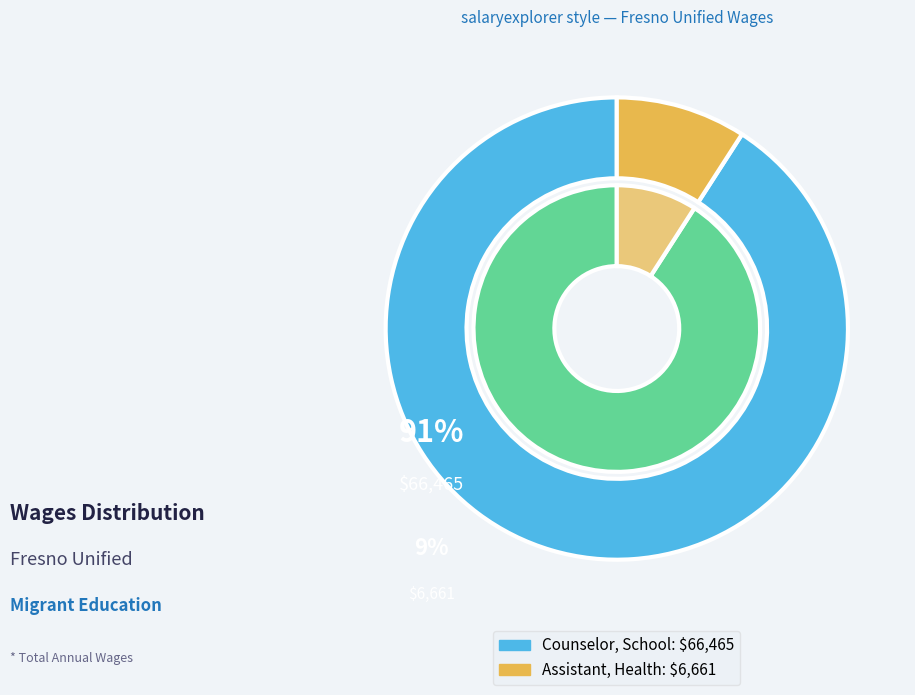

What is the change in value from Counselor, School to Assistant, Health?

-59804